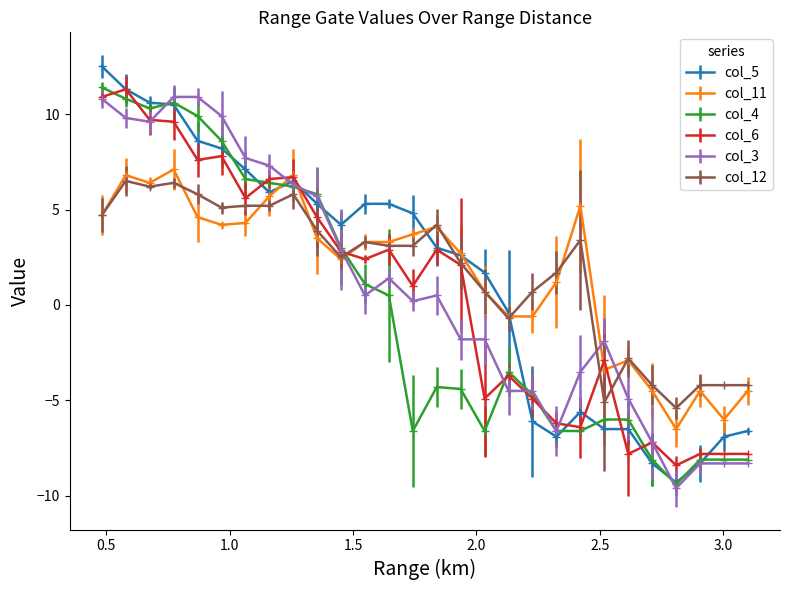

What is the difference between the maximum and minimum values in the col_12 series?

11.9